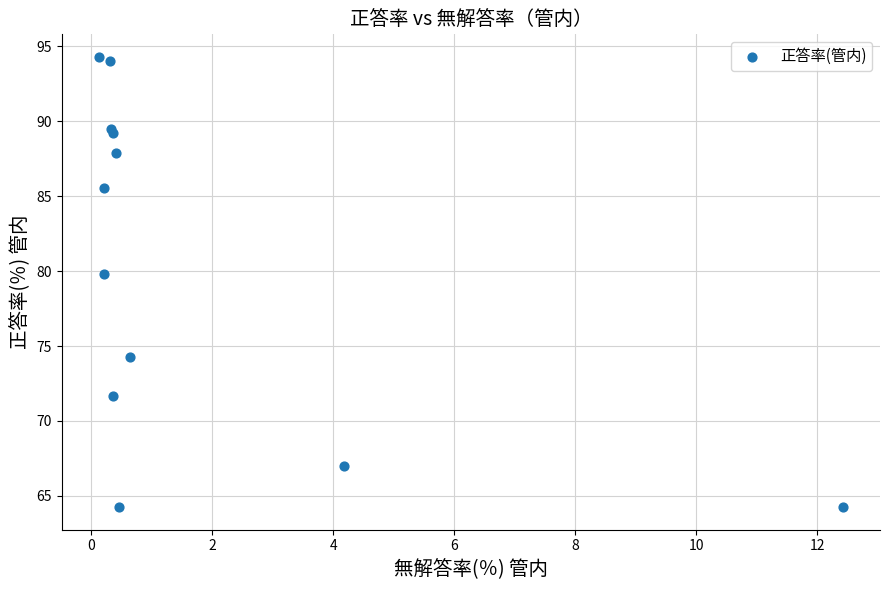

What Y value in the scatter plot is closest to 79?

79.8